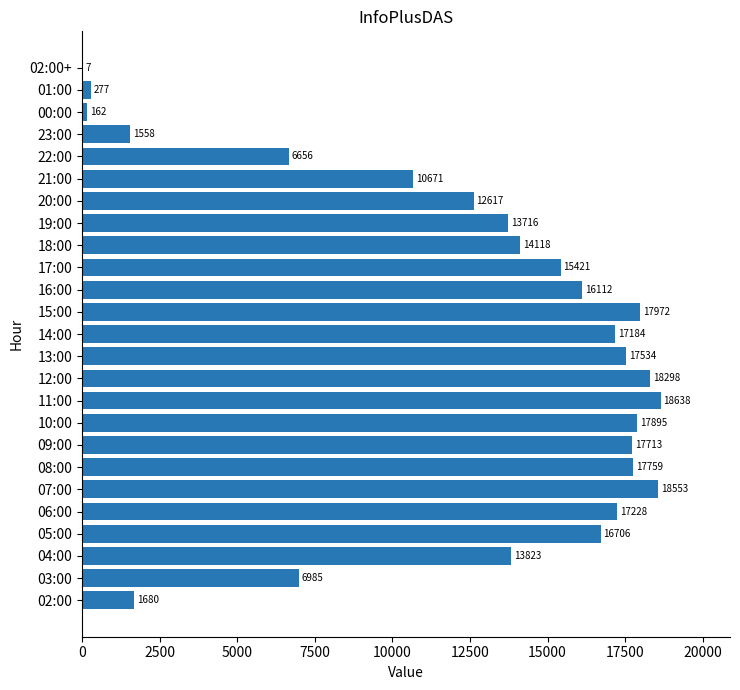

Read the value at 23:00.

1558